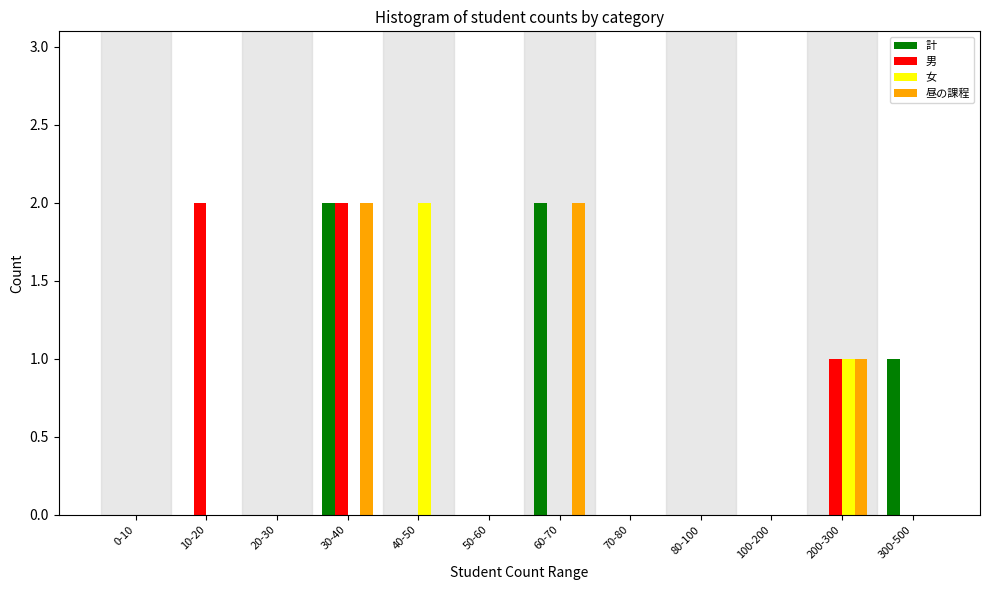

What is the sum of all 男 values?

5